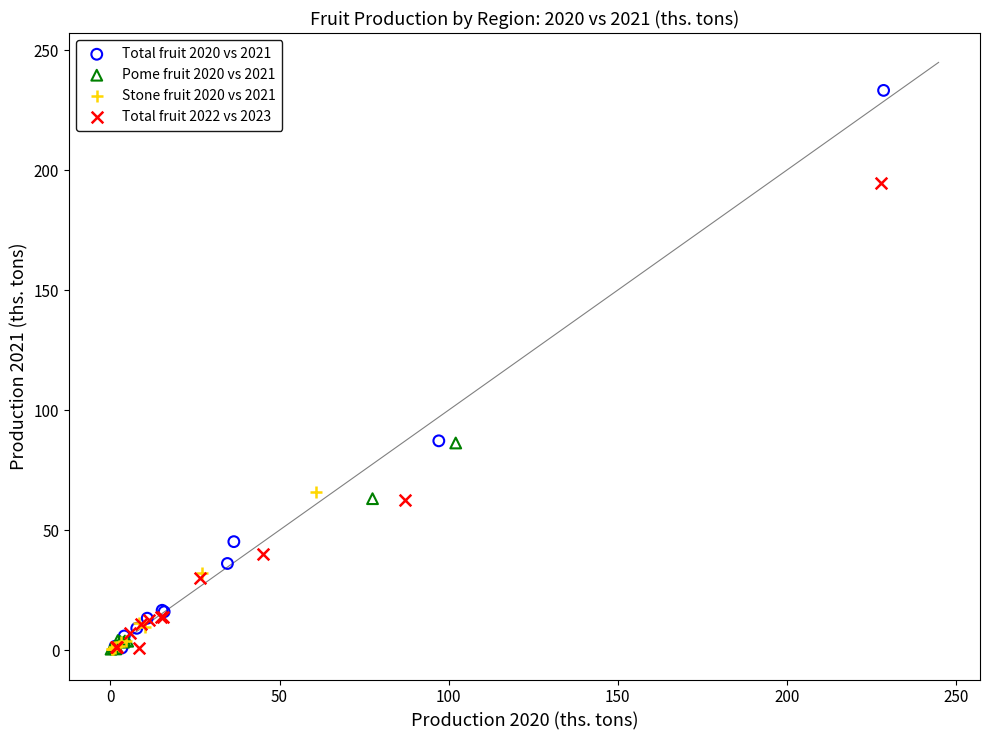

Which series reaches the maximum Y coordinate?

Total fruit 2020 vs 2021